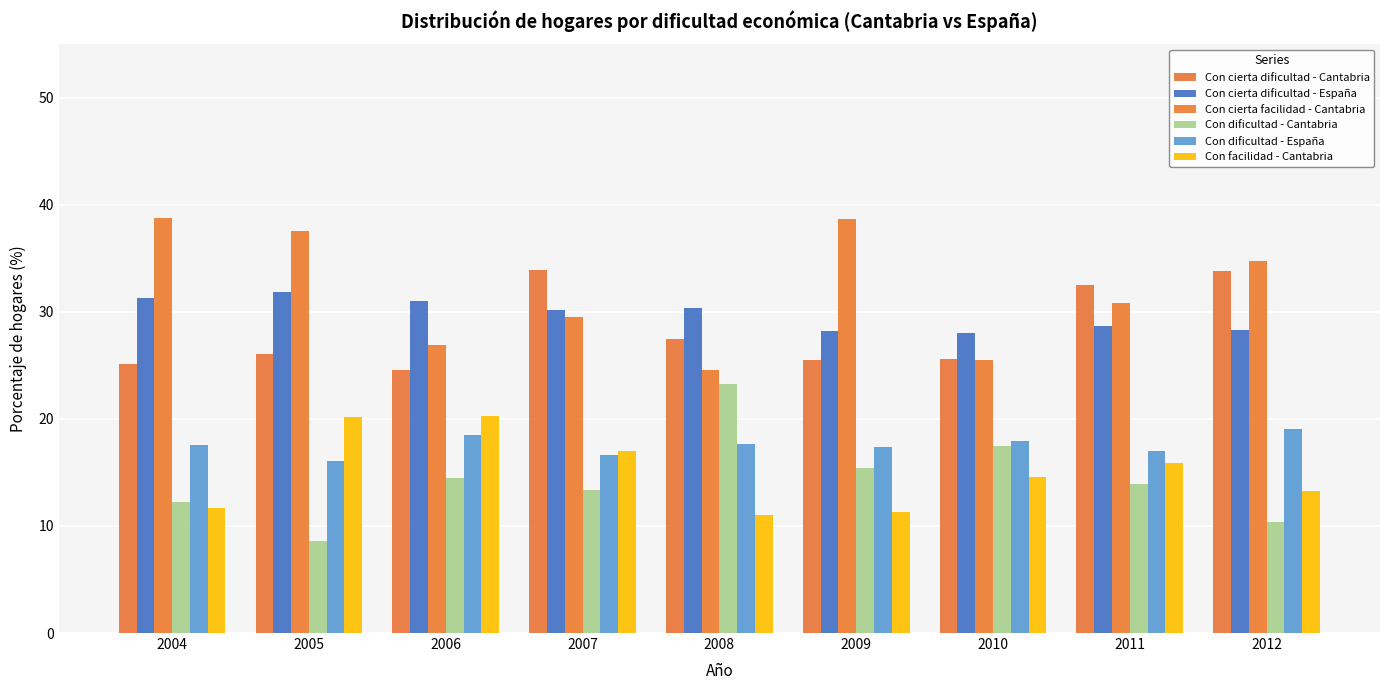

What is the difference between the Con cierta dificultad - España values at 2010 and 2006?

3.0